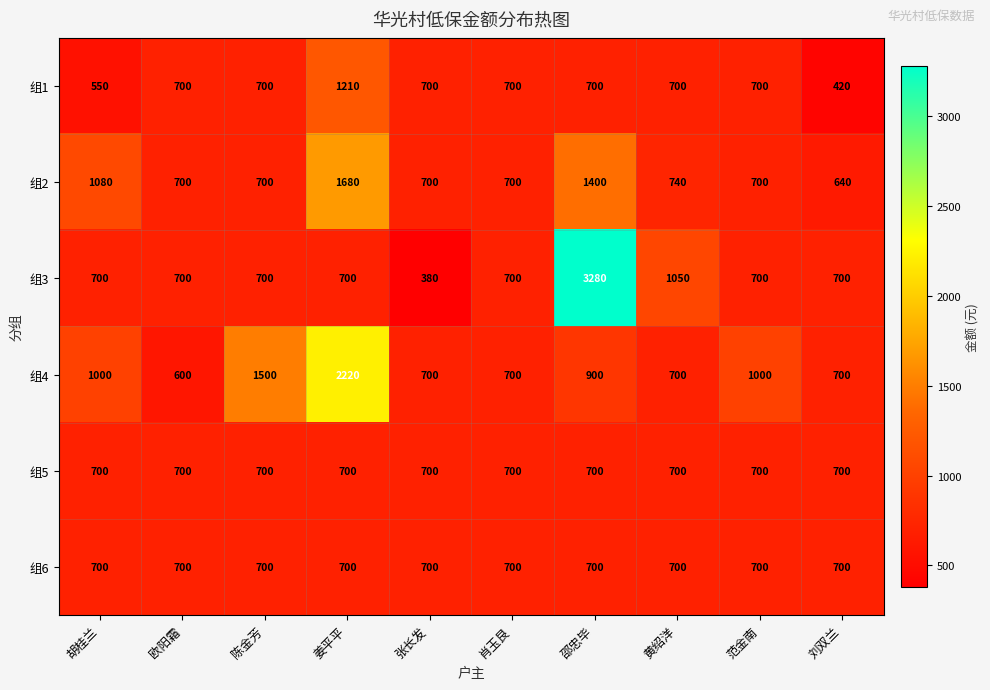

True or false: 组6 has a value of 700 at 黄绍洋.

True